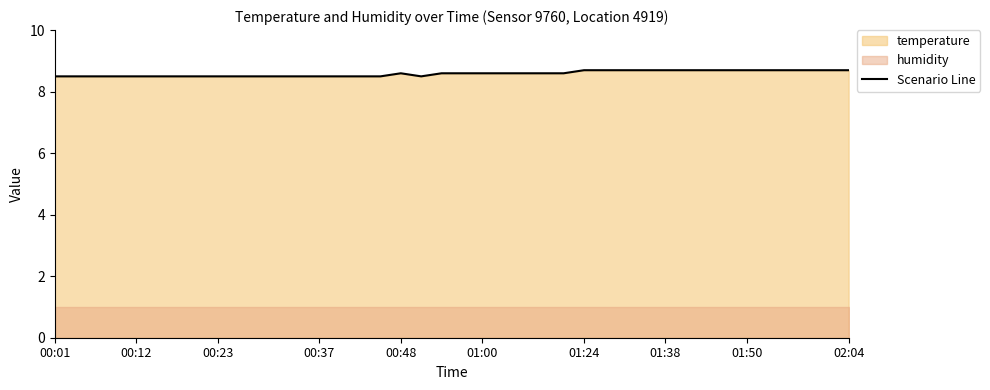

How many interior local peaks (higher than both neighbors) does the data have?

1